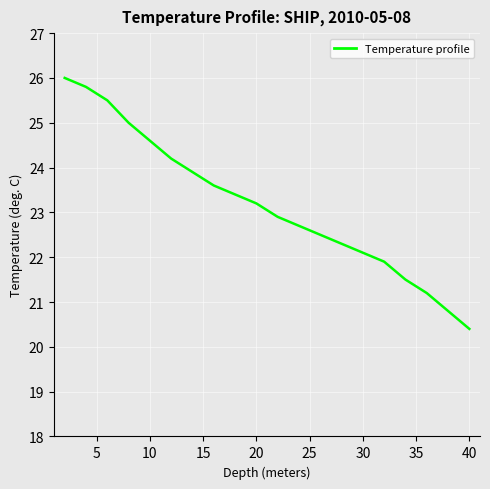

What is the difference between the maximum and minimum values?

5.6